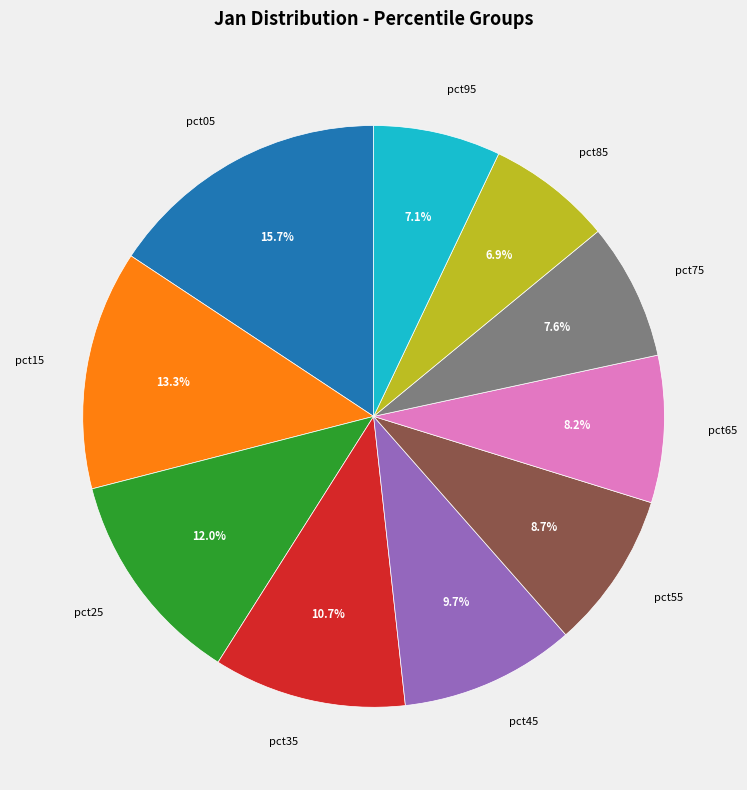

What portion of the pie excludes pct85?

93.1%